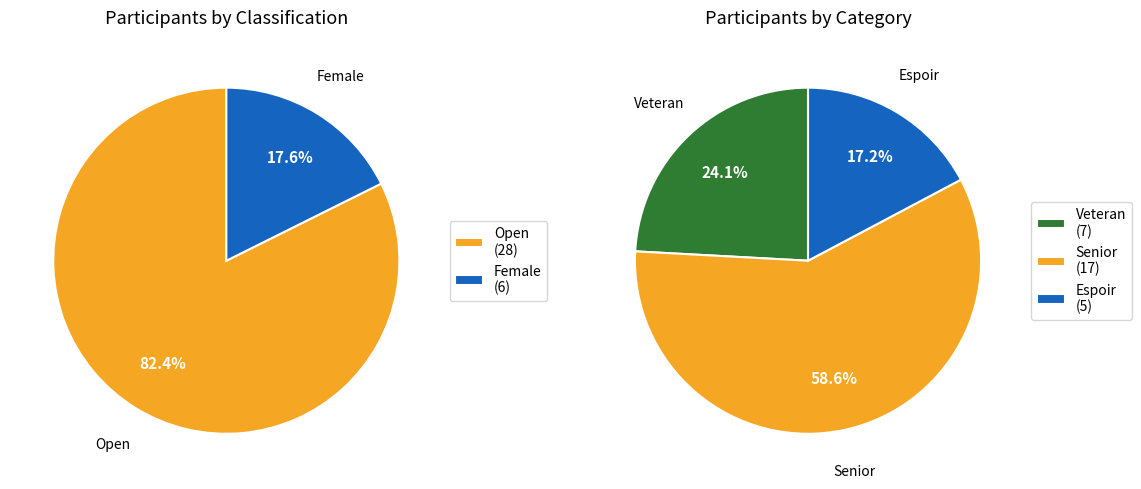

Rank the categories by value from highest to lowest.

Open, Senior, Veteran, Female, Espoir